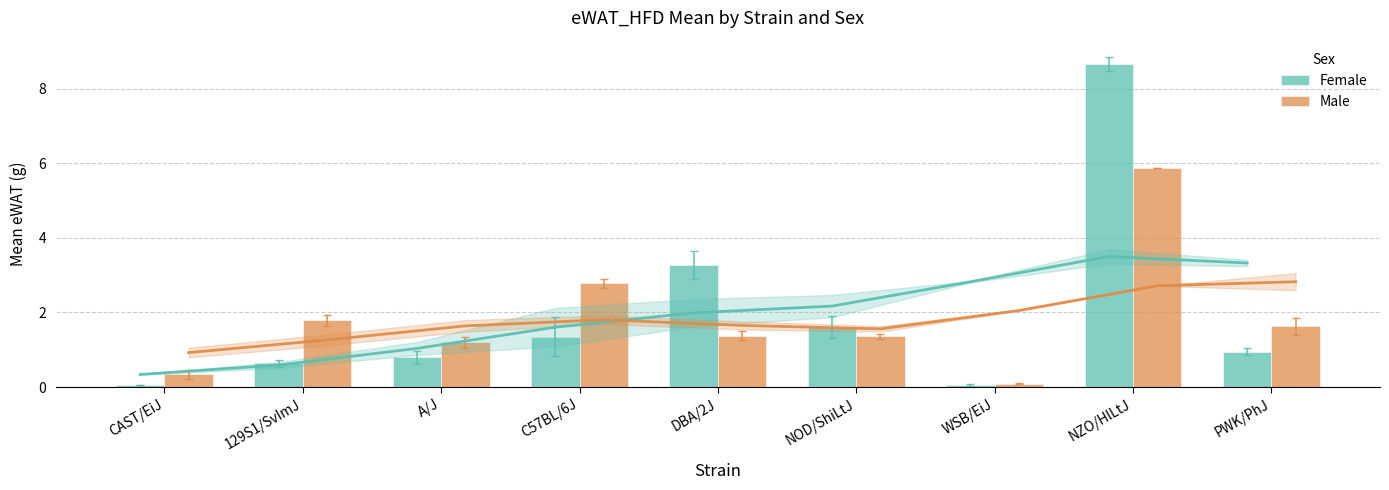

Between NOD/ShiLtJ and PWK/PhJ, which series saw the biggest shift?

Female